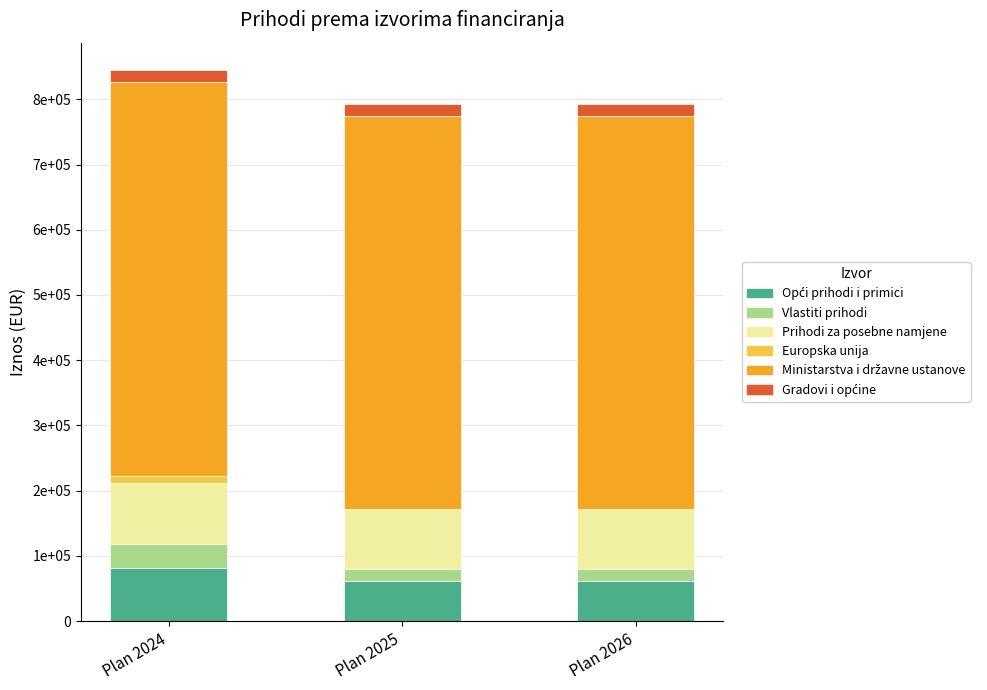

What is the total value across all series at Plan 2024?

844699.5